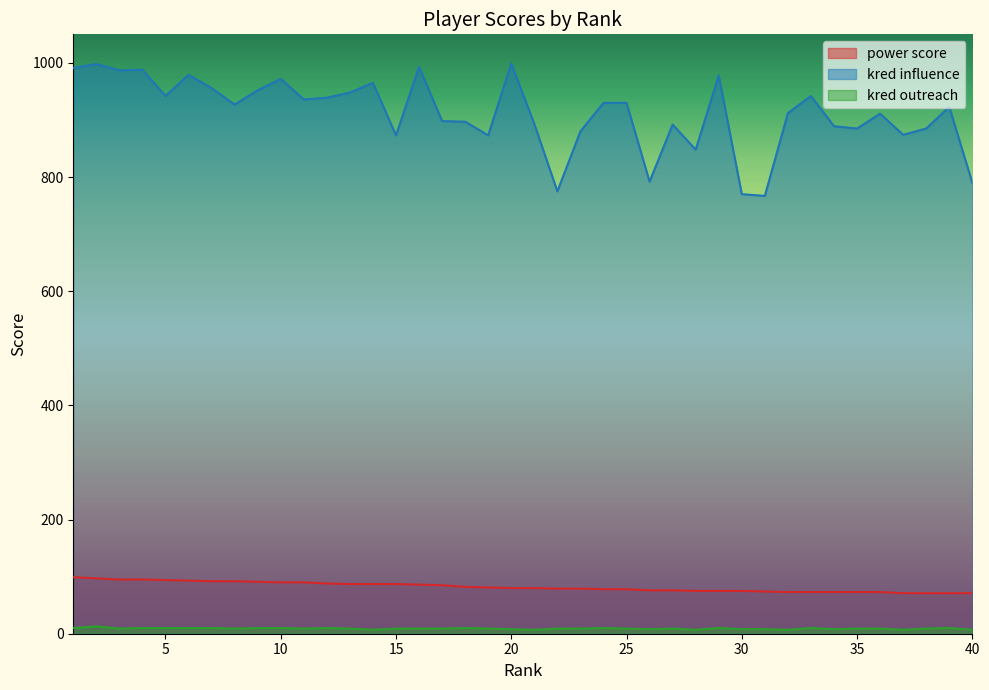

In kred influence, how many points are higher than both neighbors (excluding endpoints)?

12